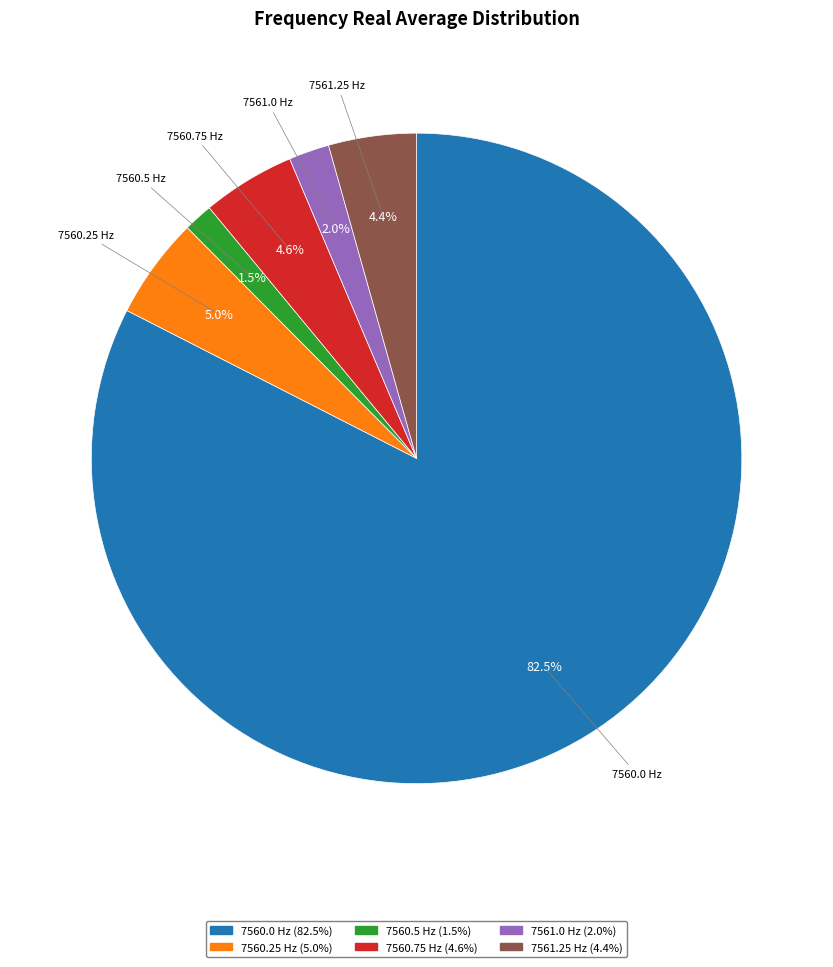

Combined, what portion of the pie is 7561.25 and 7561.0?

6.4%